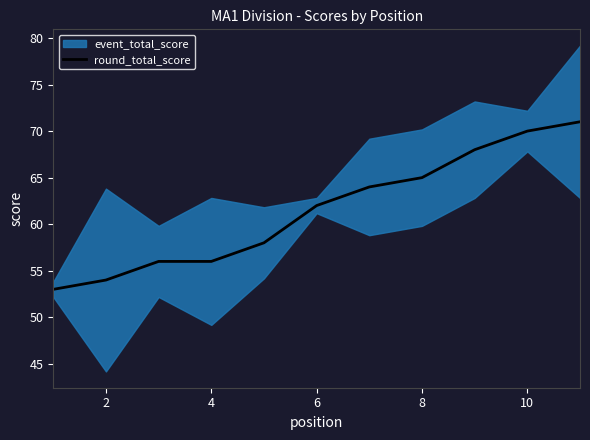

The value of round_total_score at 2 is 33. True or false?

False